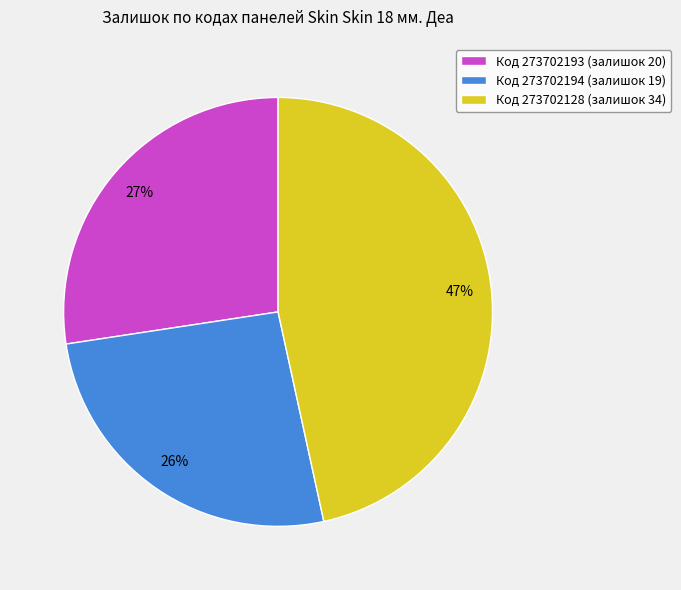

Do Код 273702193 (залишок 20) and Код 273702128 (залишок 34) together represent more than half of the pie?

Yes